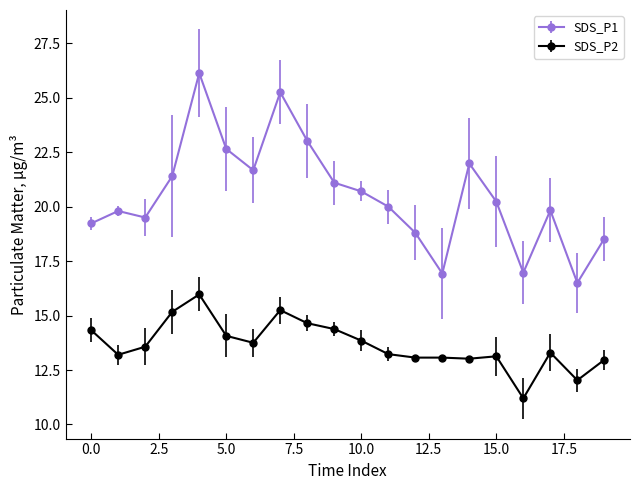

Which series has the largest total across all categories?

SDS_P1